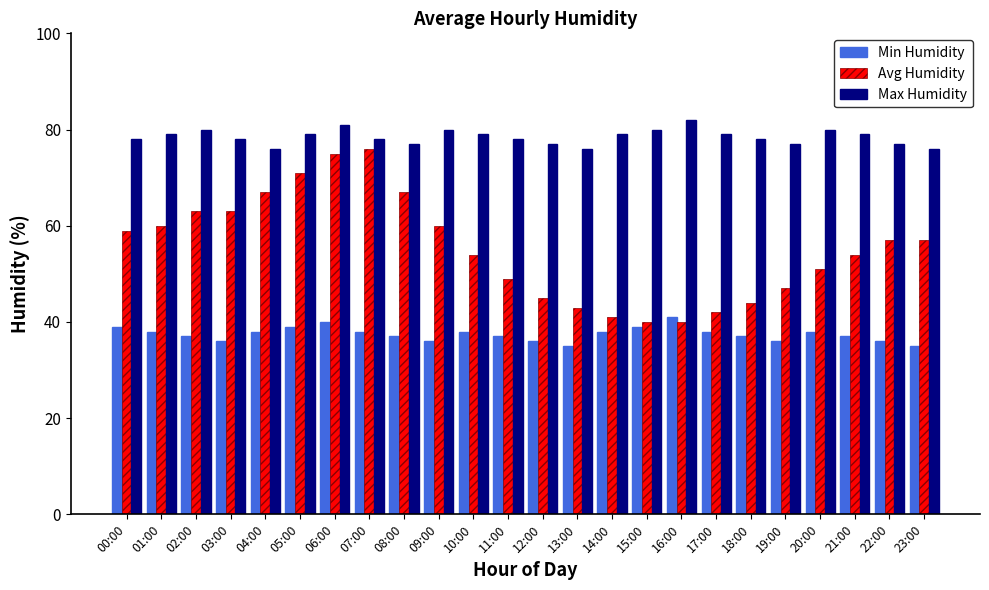

True or false: Max Humidity has a value of 76 at 23:00.

True